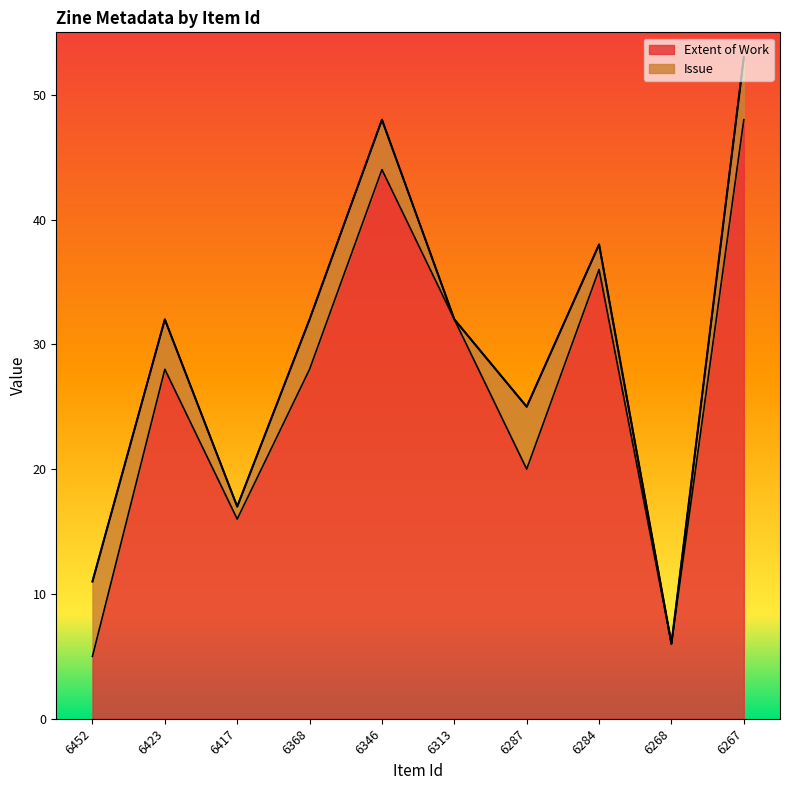

Where does the data first go above 28?

6346